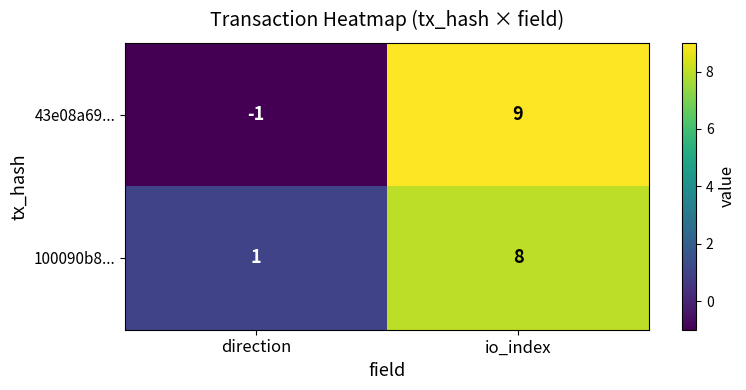

What is the difference between the highest and lowest values at direction?

2